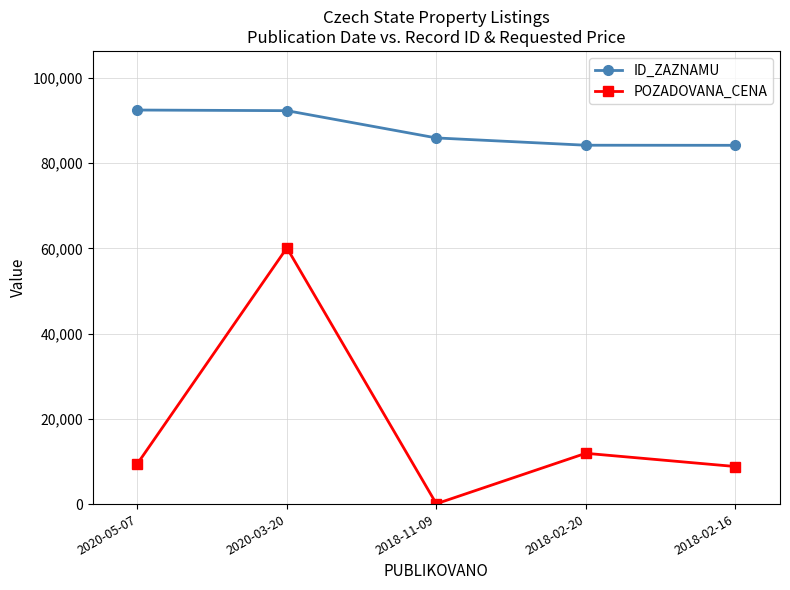

The value of ID_ZAZNAMU at 2020-05-07 is 92477. True or false?

True